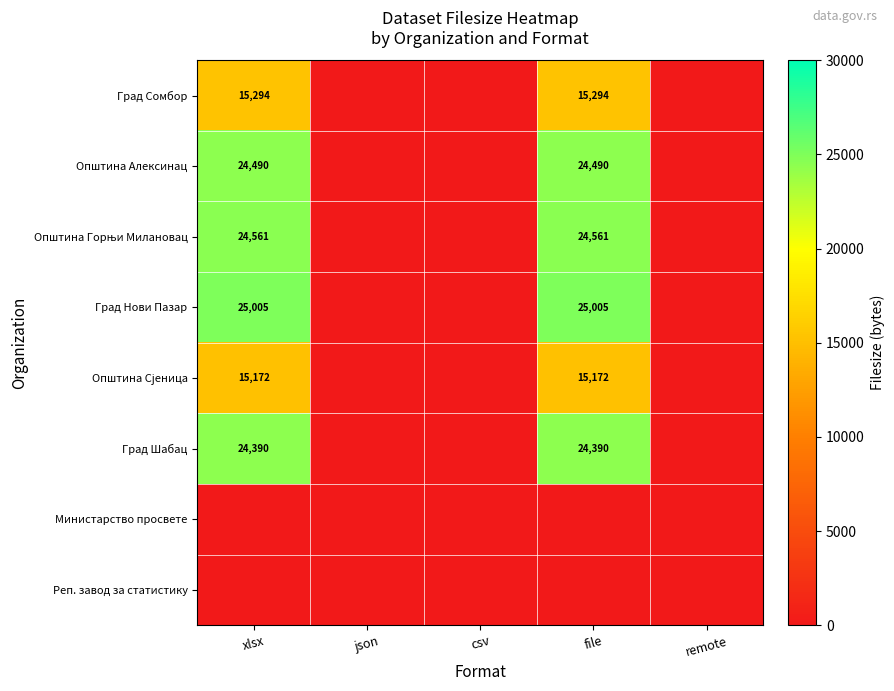

True or false: Град Шабац has a value of 24390 at xlsx.

True